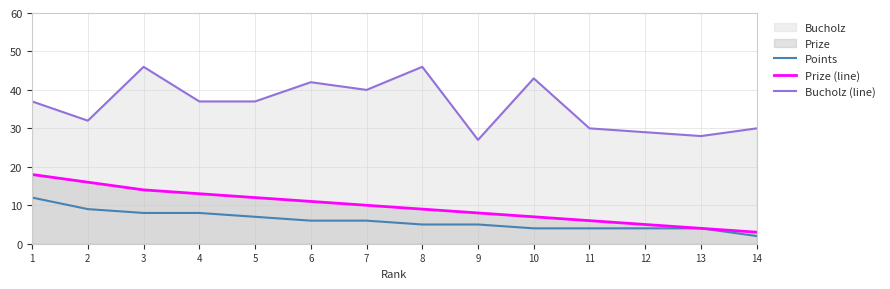

What is the sum of the Points values at 3 and 4?

16